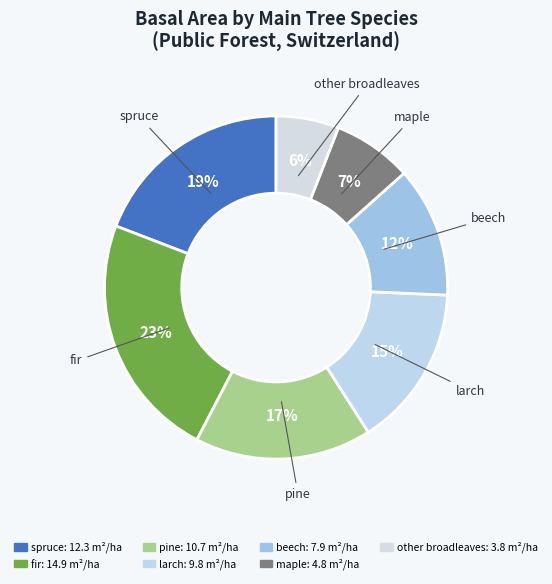

How many slices are in this pie chart?

7